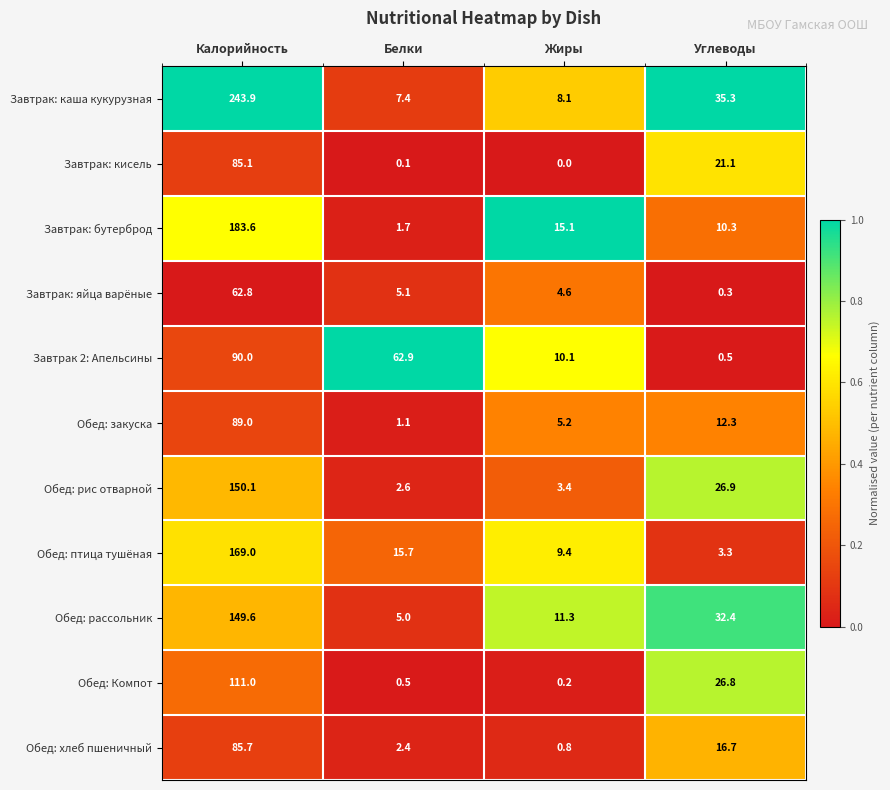

List the labels in order of Завтрак: яйца варёные value, largest first.

Калорийность, Белки, Жиры, Углеводы